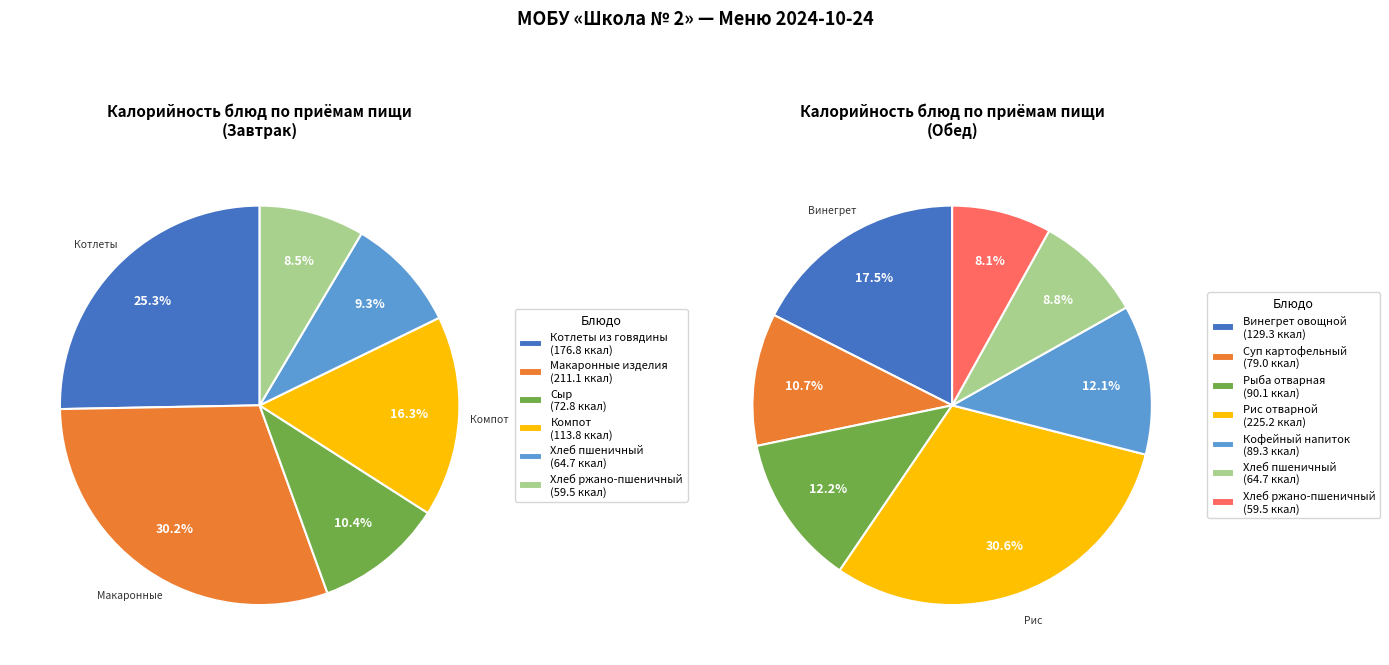

What is the change in value from Макаронные изделия отварные to Хлеб пшеничный (завтрак)?

-146.4